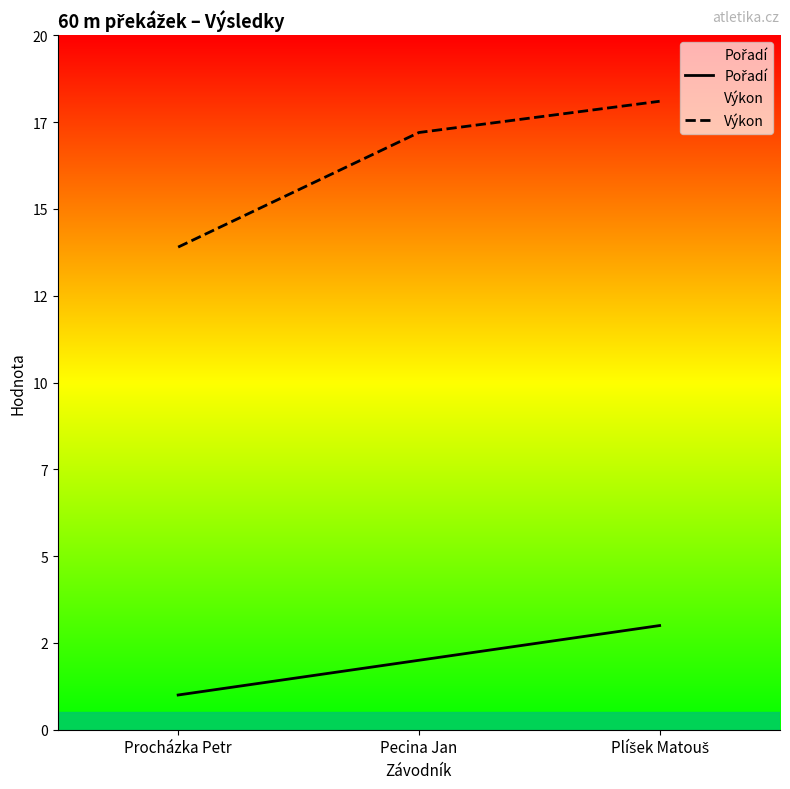

At which category is the sum across all series the highest?

Plíšek Matouš